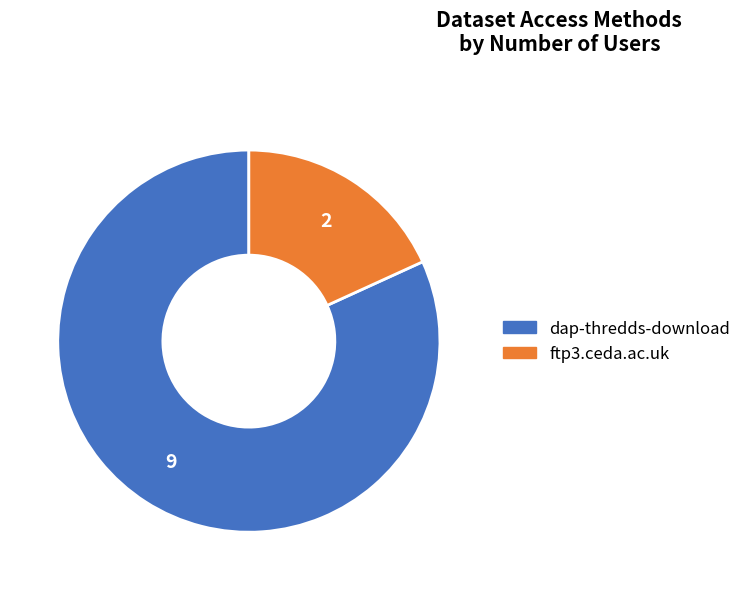

Combined, do ftp3.ceda.ac.uk and dap-thredds-download account for over 50%?

Yes